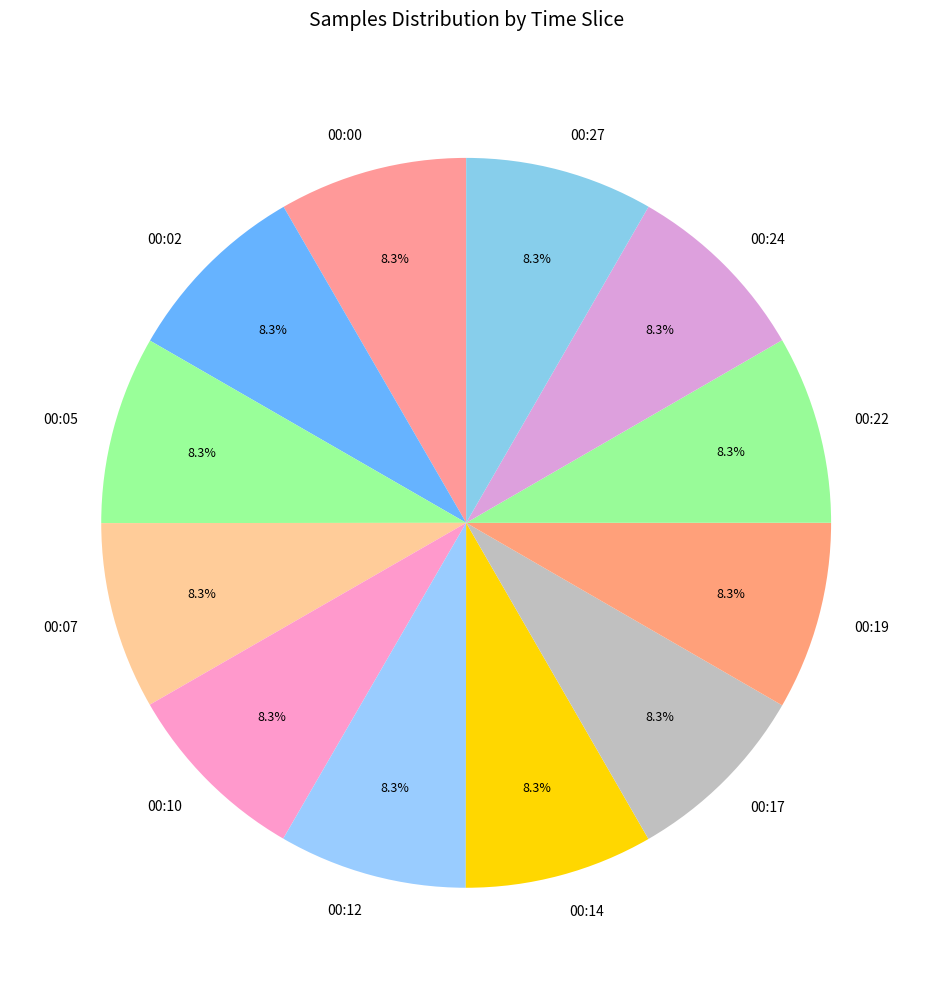

Does 00:07 account for over 50% of the chart?

No